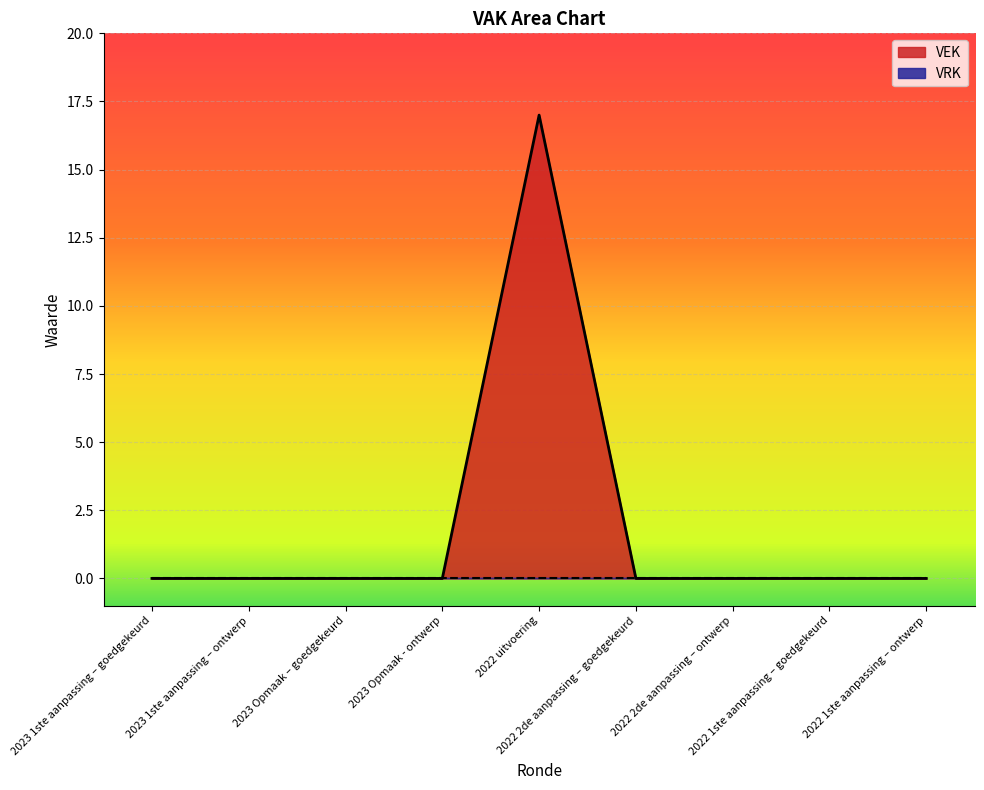

What is the label of the 9th point from the right?

2023 1ste aanpassing – goedgekeurd